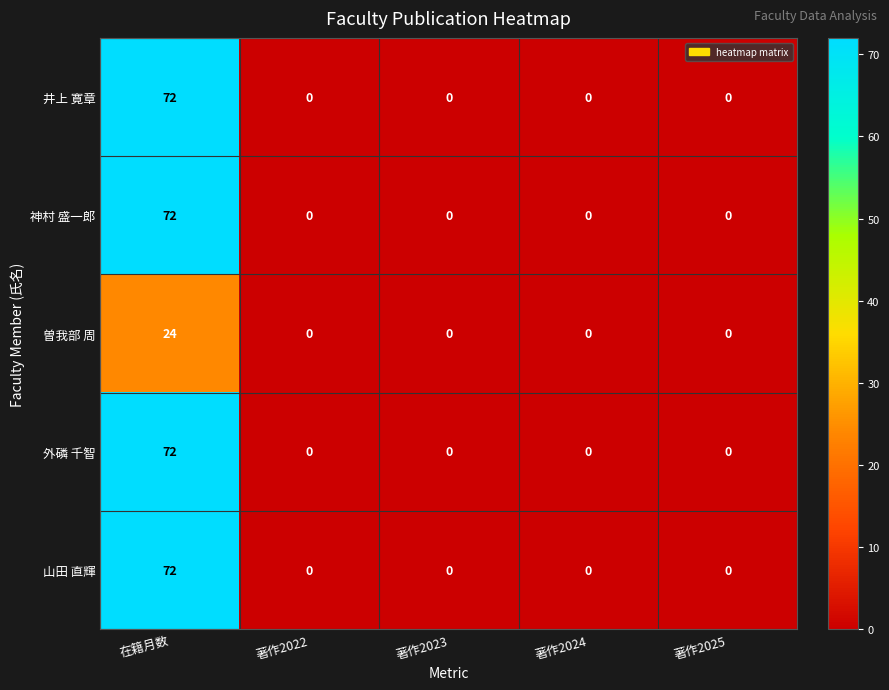

How many values in 山田 直輝 are above zero?

1